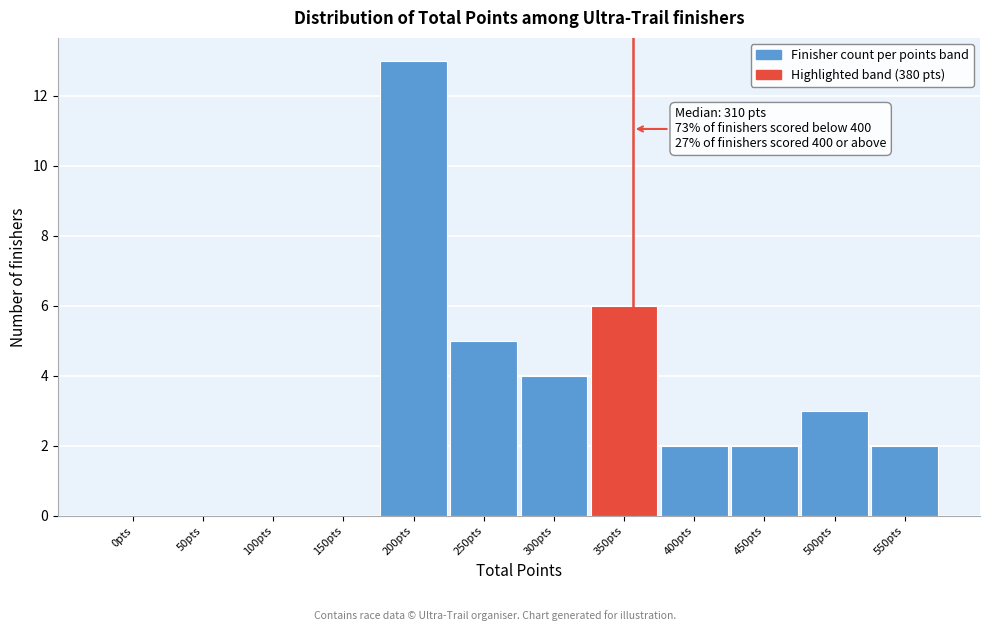

Reading left to right, extract all data points from this chart.

0pts=0	50pts=0	100pts=0	150pts=0	200pts=13	250pts=5	300pts=4	350pts=6	400pts=2	450pts=2	500pts=3	550pts=2